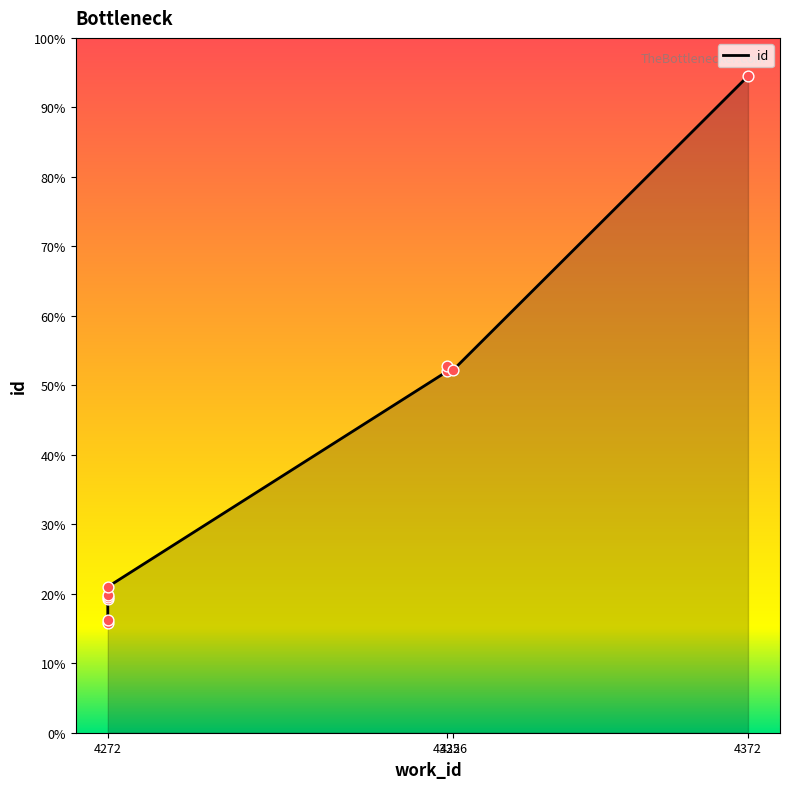

What is the change in value from 4272 to 4325?

+148